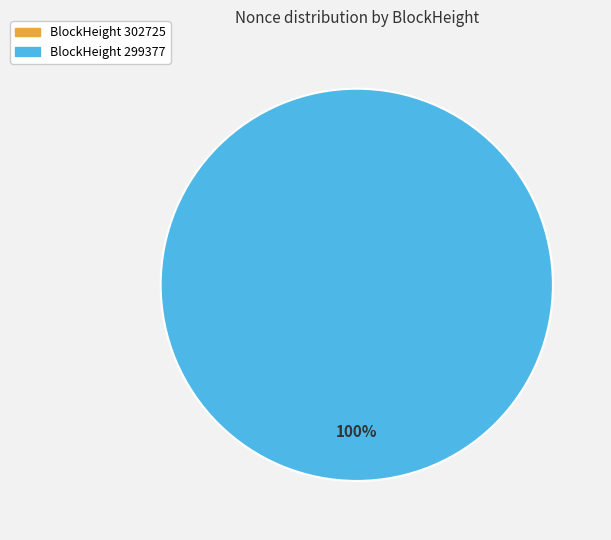

What is the change in value from 302725 to 299377?

+18697